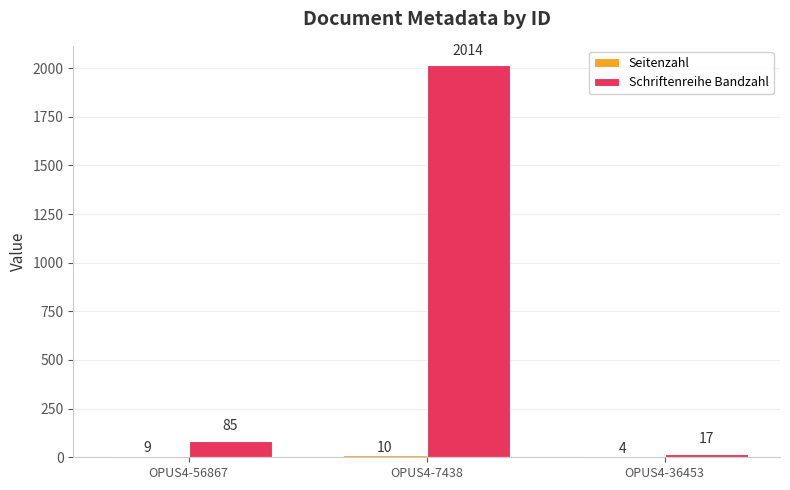

Which series has the widest spread of values?

Schriftenreihe Bandzahl